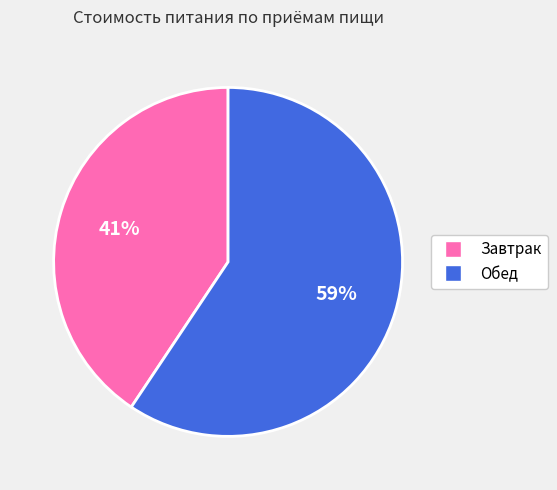

How many segments does this pie chart have?

2